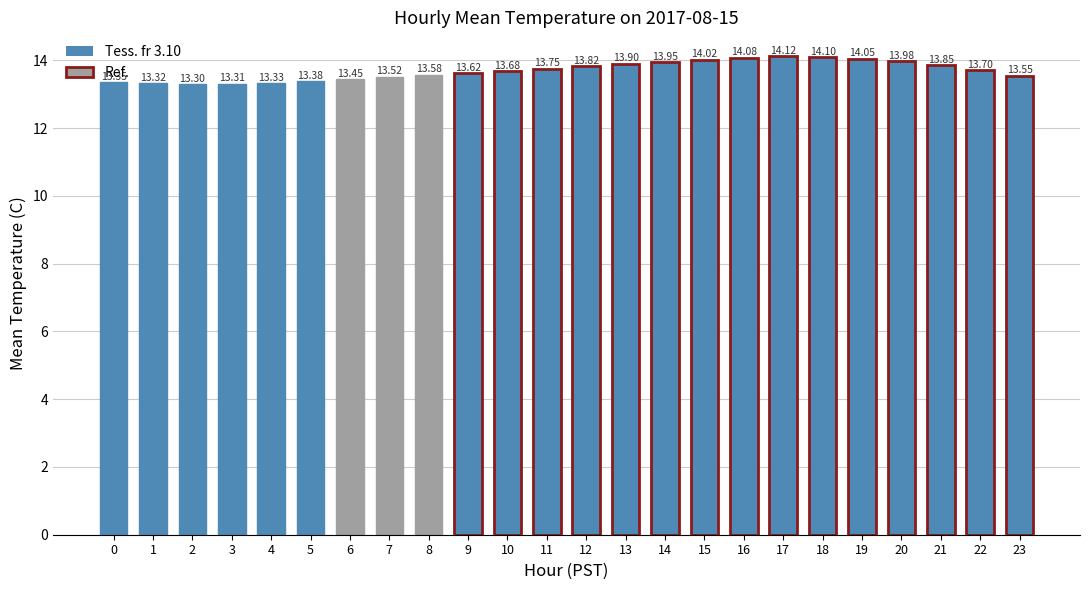

Rank the categories by value from lowest to highest.

2, 3, 1, 4, 0, 5, 6, 7, 23, 8, 9, 10, 22, 11, 12, 21, 13, 14, 20, 15, 19, 16, 18, 17